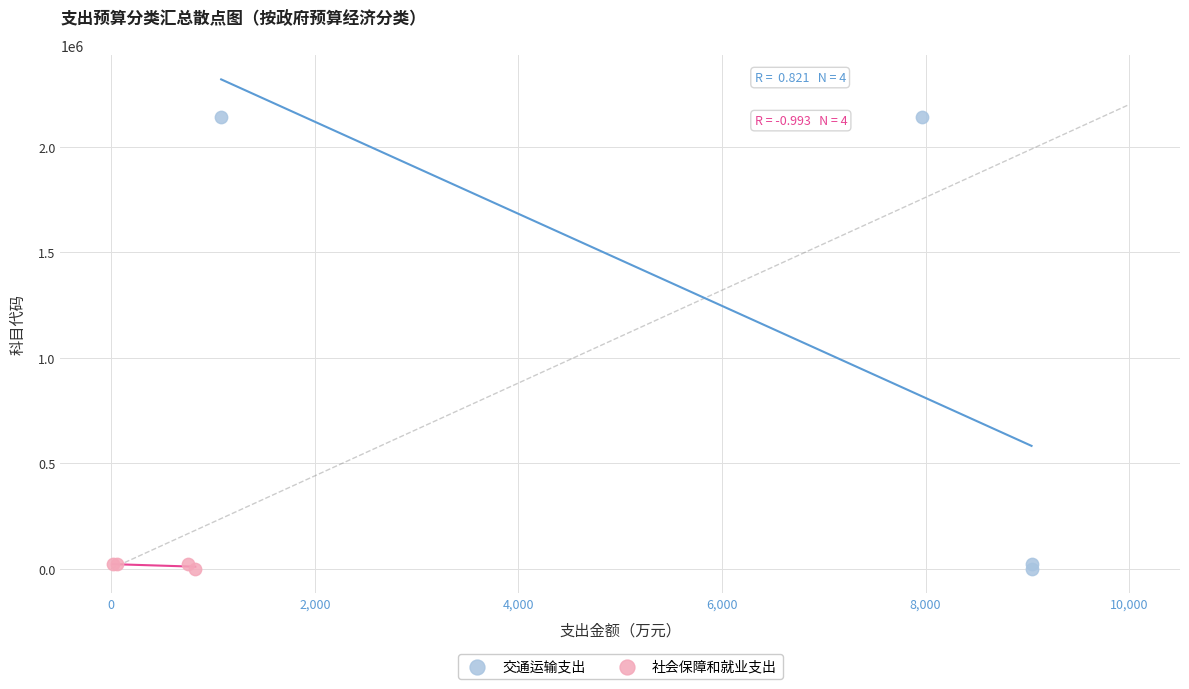

Which series reaches the maximum Y coordinate?

交通运输支出